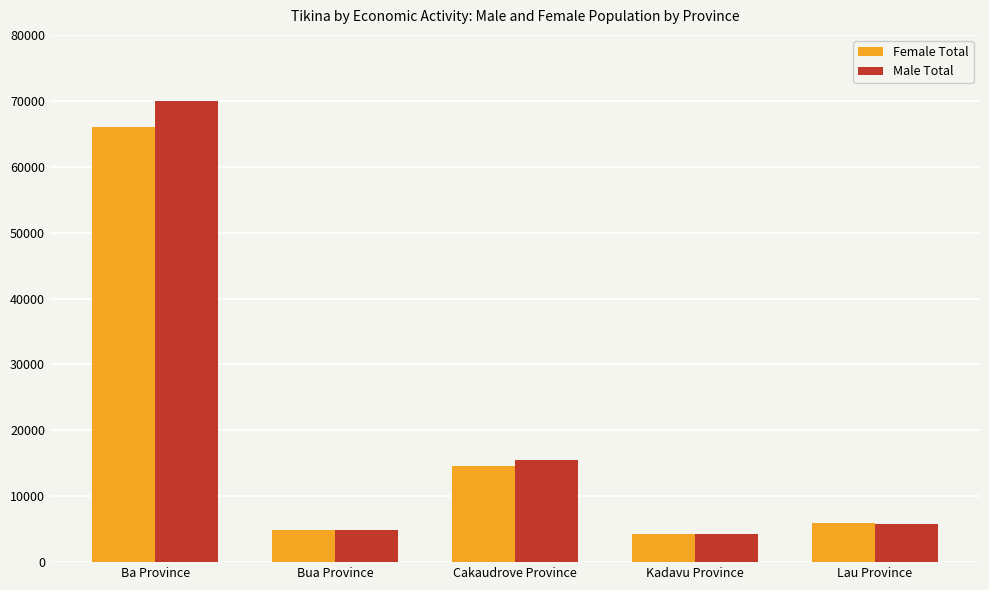

What is the difference between the maximum and minimum values in the Male Total series?

65655